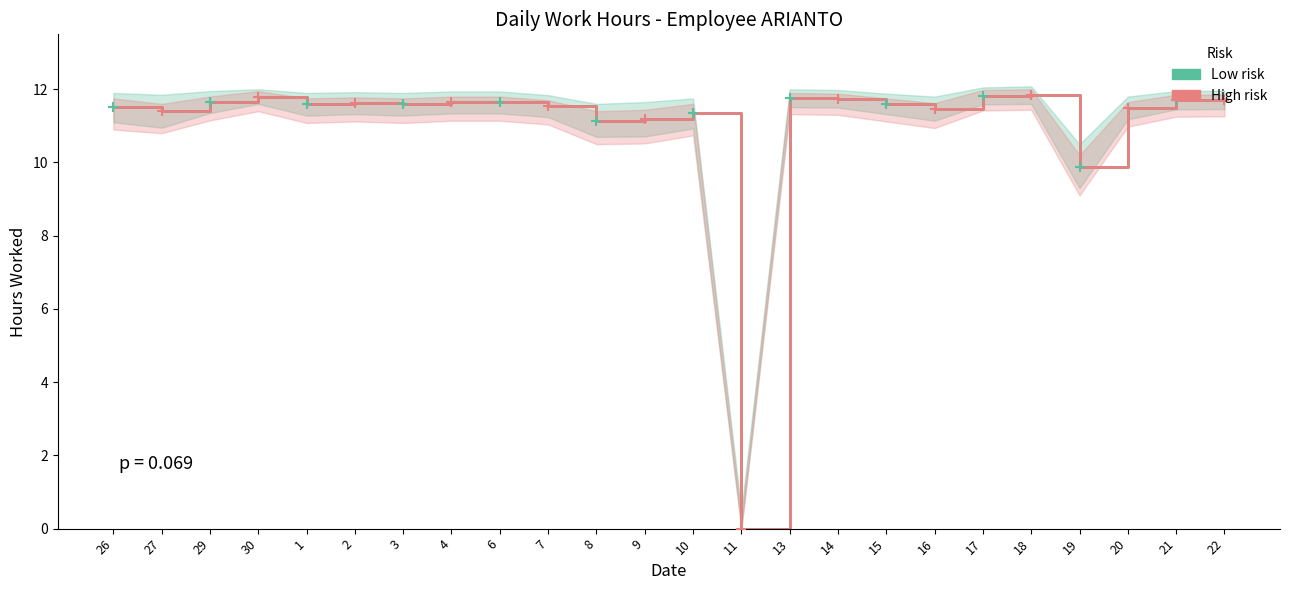

What is the average value of the Low risk series?

11.0